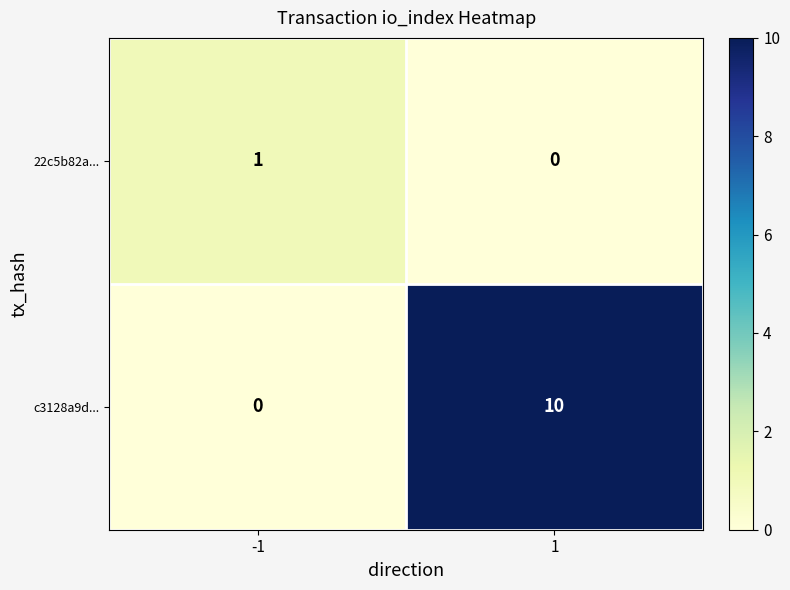

Reading left to right, what are all the values shown in this chart?

22c5b82a...: -1=1	1=0
c3128a9d...: -1=0	1=10